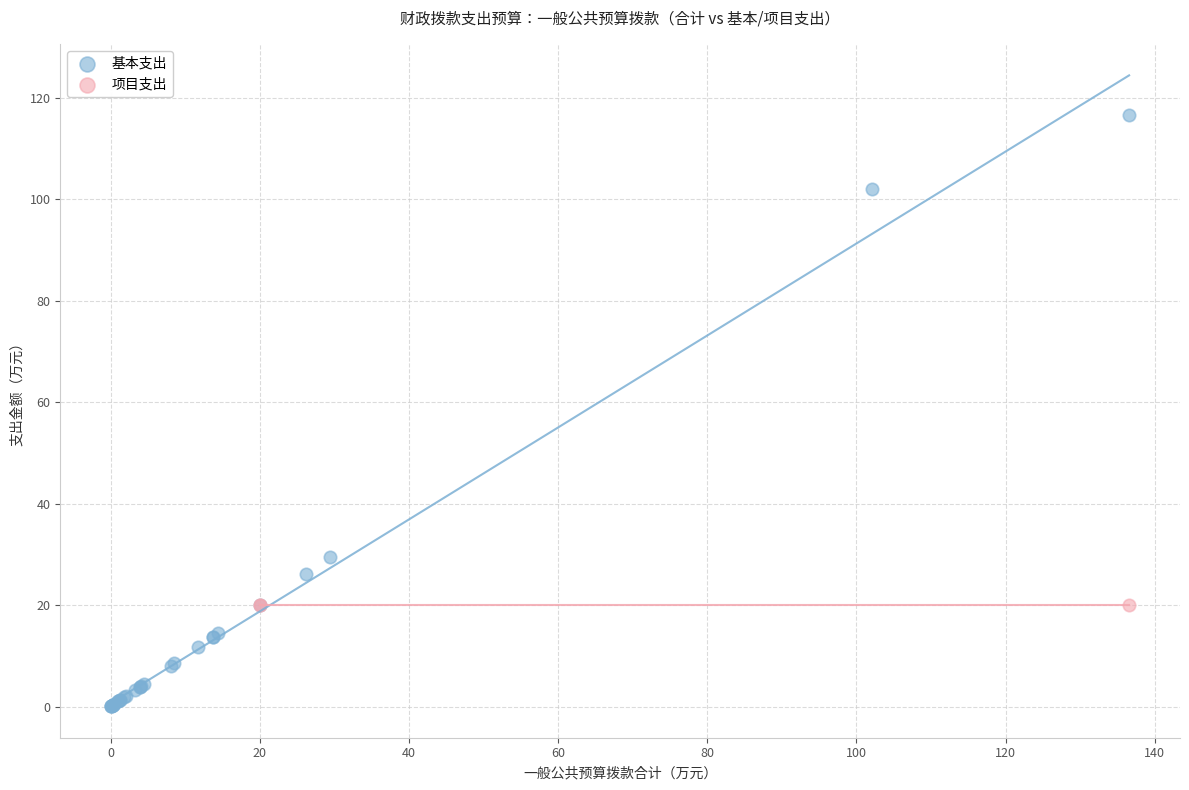

Which series reaches the maximum Y coordinate?

基本支出